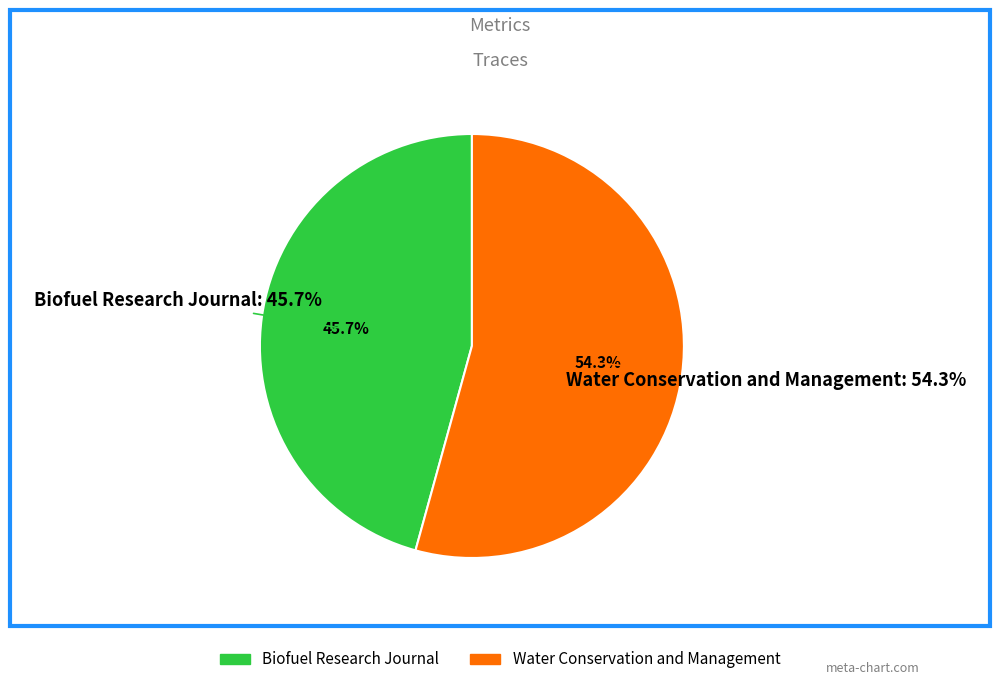

Which category has the smallest portion of the pie?

Biofuel Research Journal